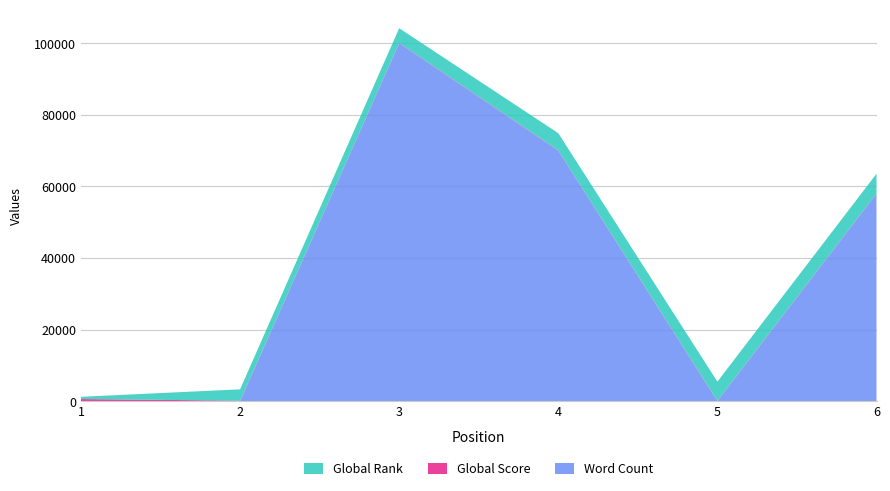

Reading left to right, list all the values displayed in this chart.

Global Score: 1=574	2=120	3=98	4=88	5=77	6=74
Global Rank: 1=629	2=3169	3=4120	4=4791	5=5356	6=5470
Word Count: 1=0	2=0	3=100000	4=70000	5=0	6=58000